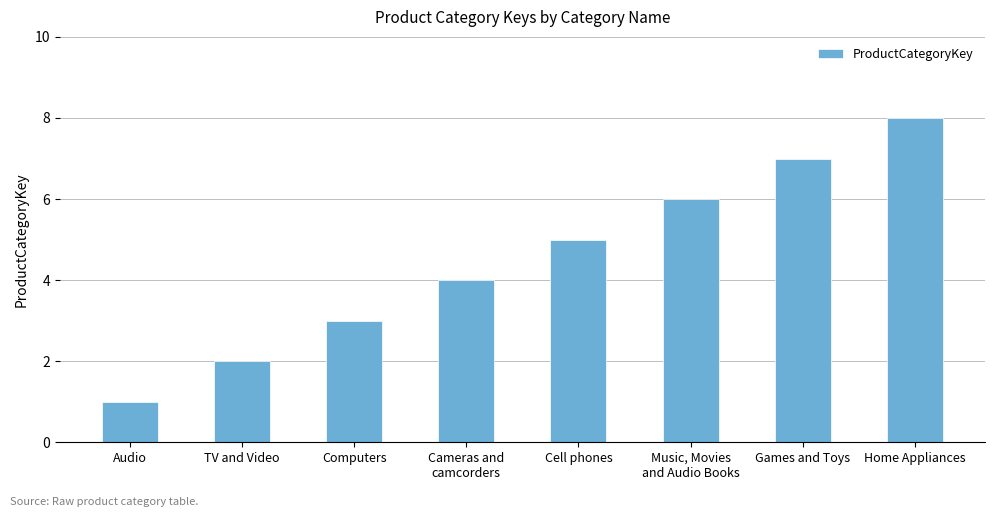

What is the change in value from TV and Video to Cell phones?

+3